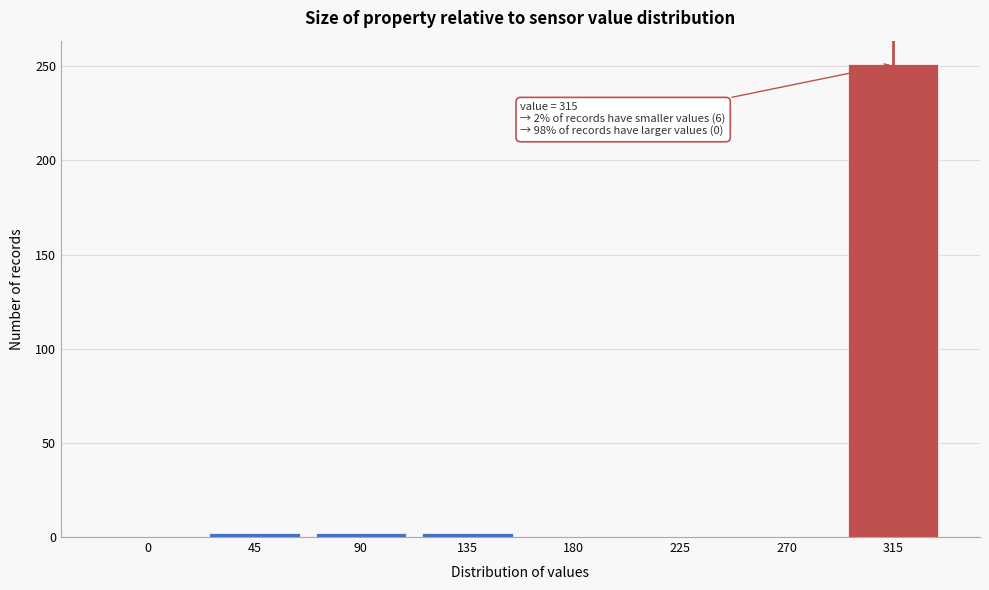

Reading right to left, list all the values displayed in this chart.

315=251	270=0	225=0	180=0	135=2	90=2	45=2	0=0